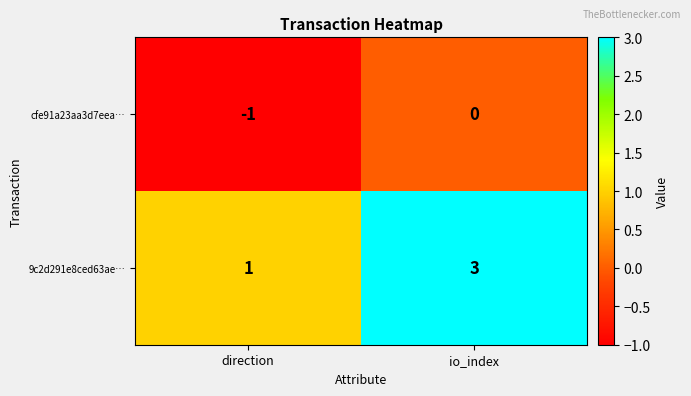

At which category is the sum across all series the highest?

io_index